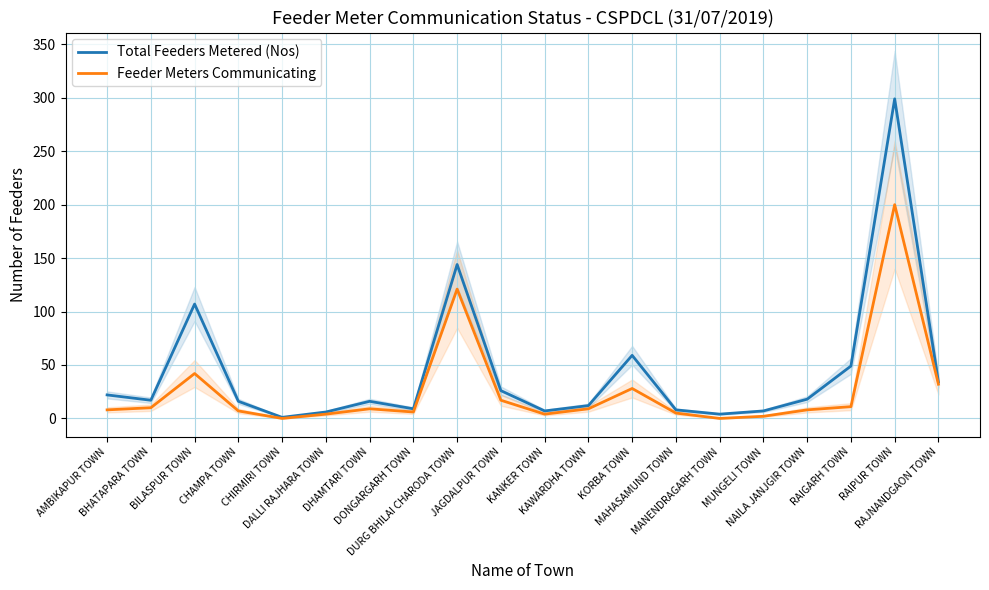

What is the total value across all series at DURG BHILAI CHARODA TOWN?

265